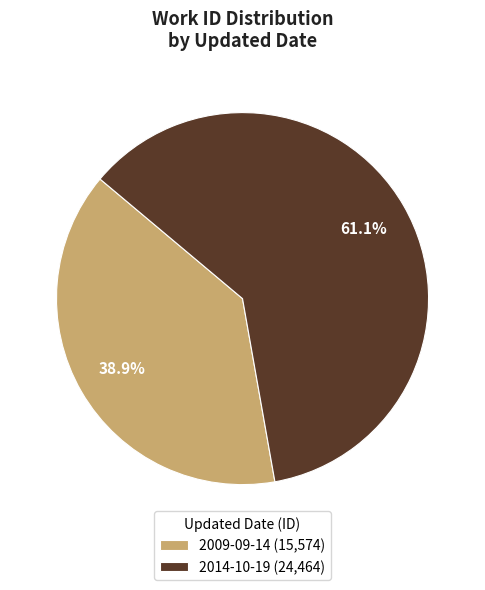

Between 2014-10-19 and 2009-09-14, which is larger?

2014-10-19